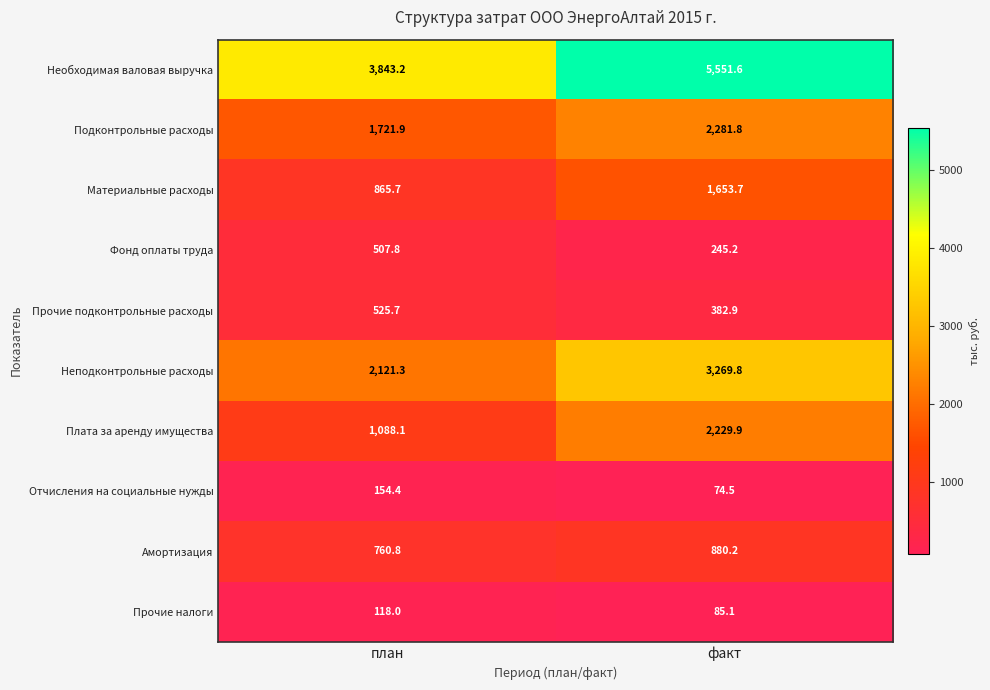

Which series has the largest total across all categories?

Необходимая валовая выручка